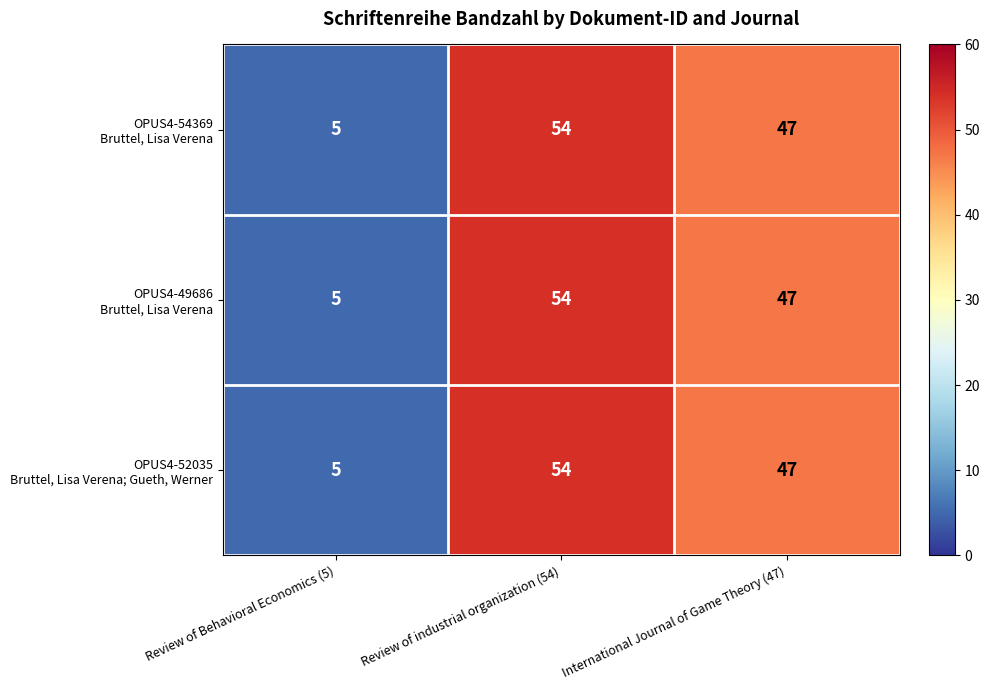

At which category is the sum across all series the highest?

Review of industrial organization (54)